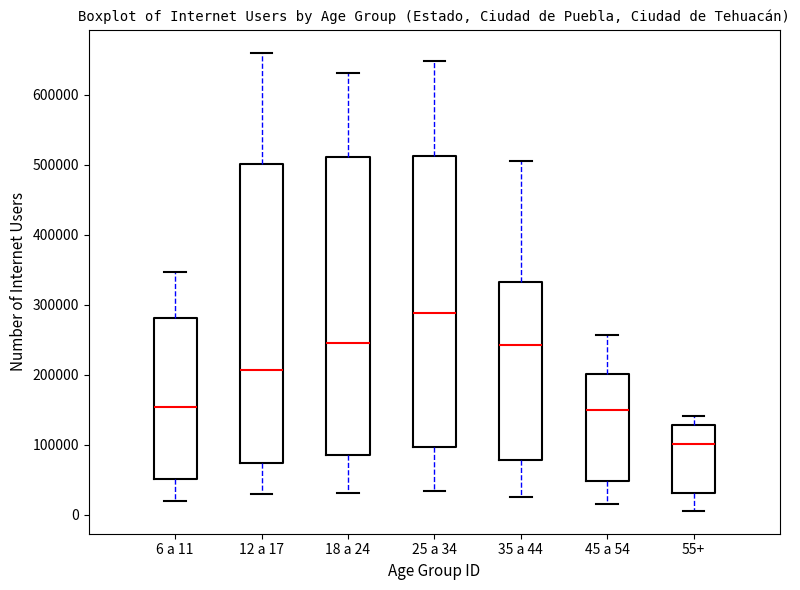

Where is the lower edge of the box for 6 a 11 on the y-axis? The values are not printed on the chart, so give them approximately, as read against the axis.

50000